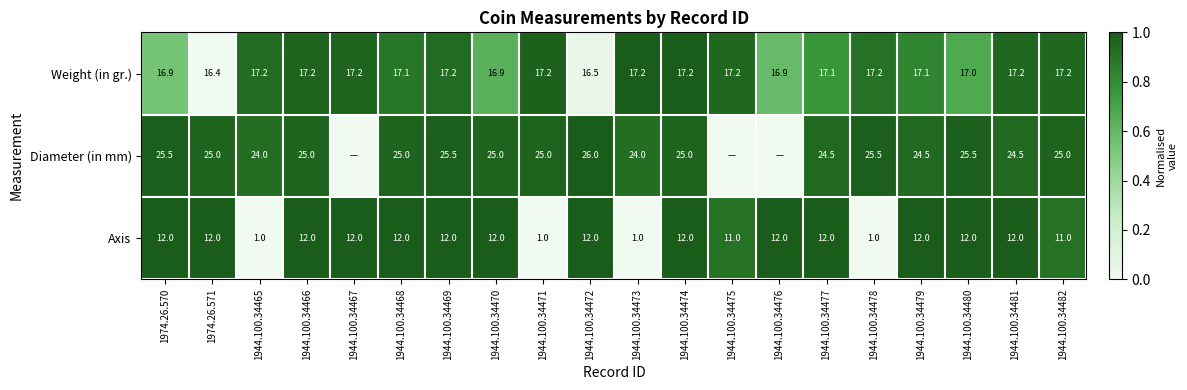

What is the difference between the highest and lowest values at 1944.100.34477?

12.5